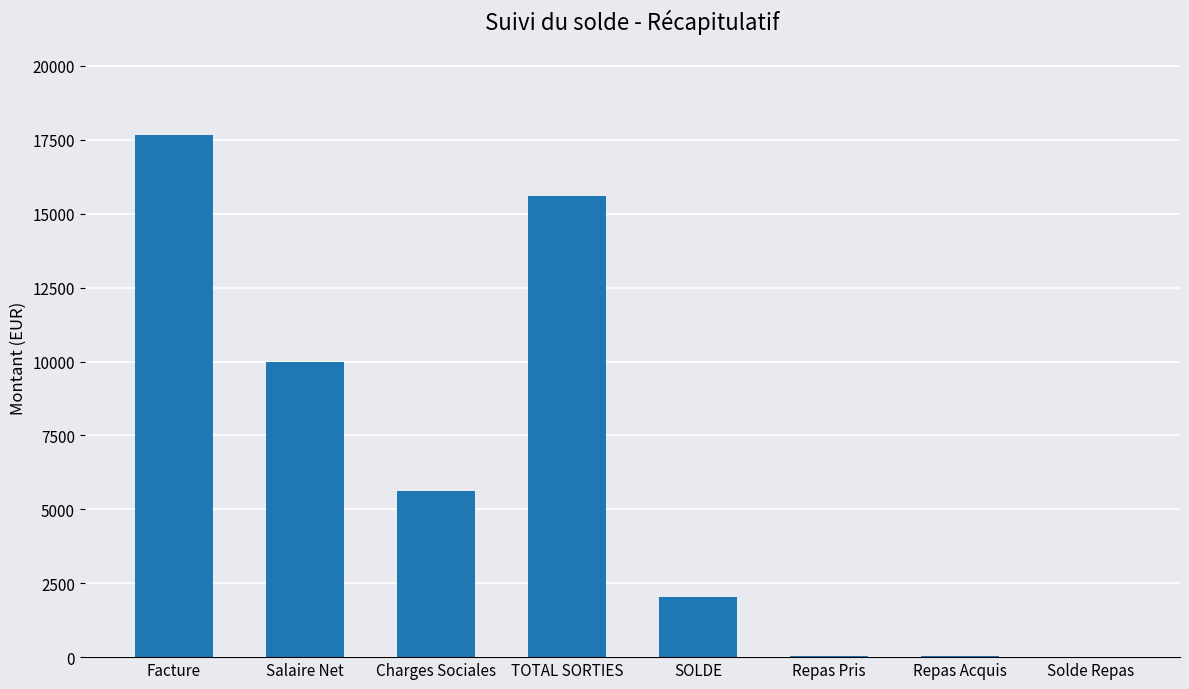

What is the sum of all values?

51007.9